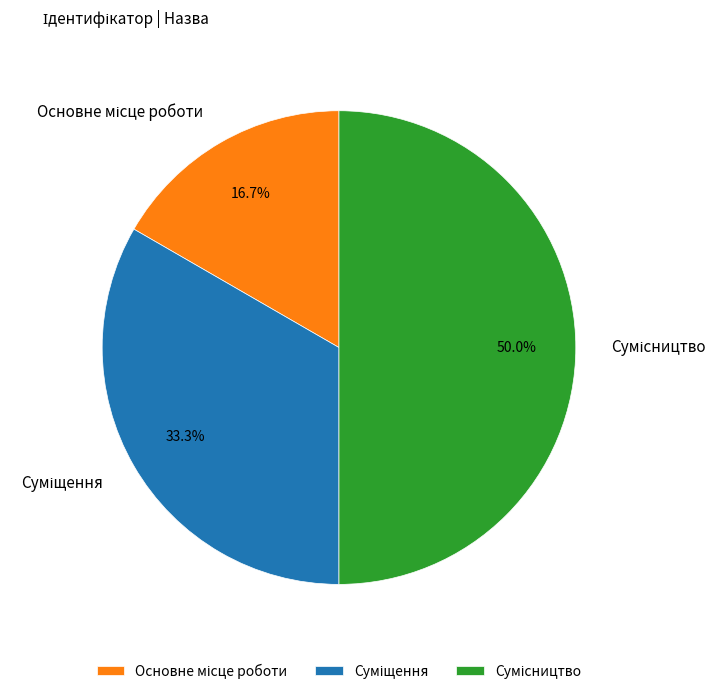

Is it true that Основне місце роботи is 17% of the pie?

True